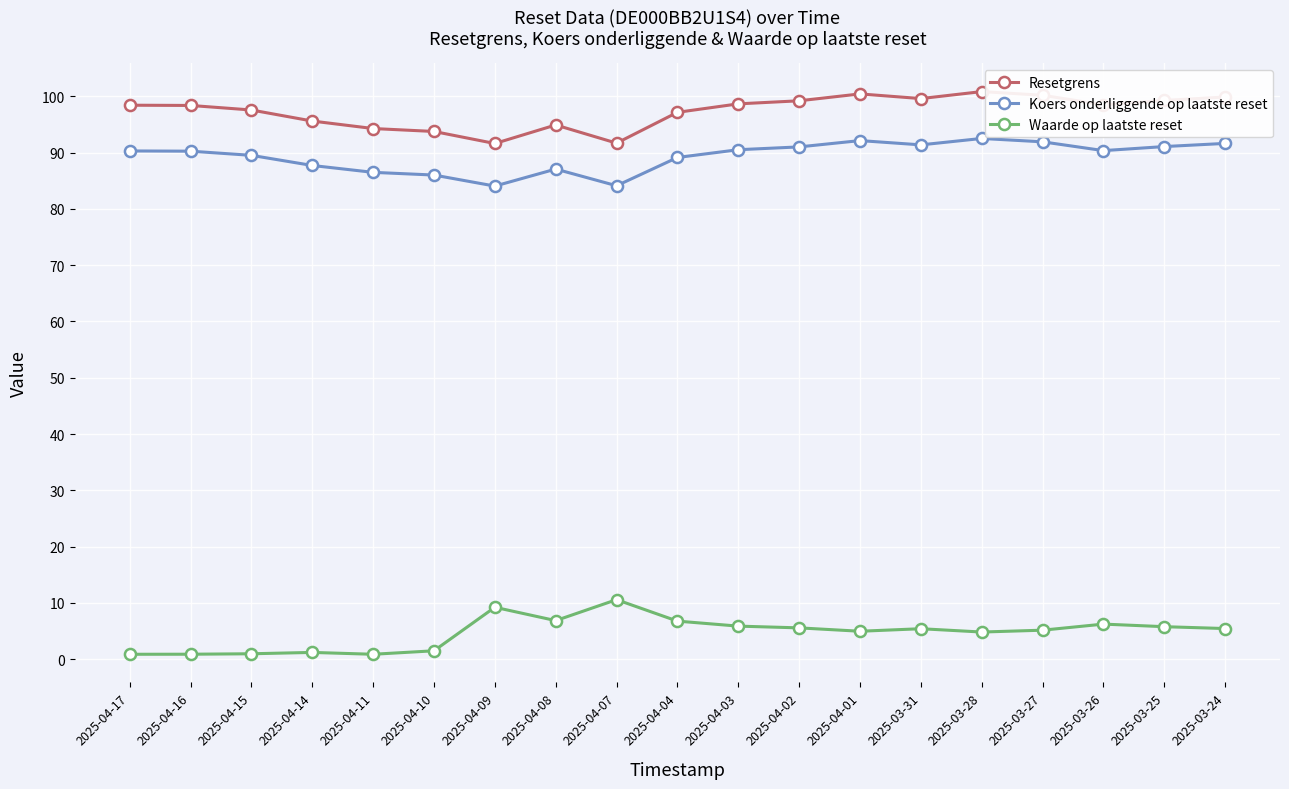

True or false: Waarde op laatste reset has more than 0 interior local peaks.

True